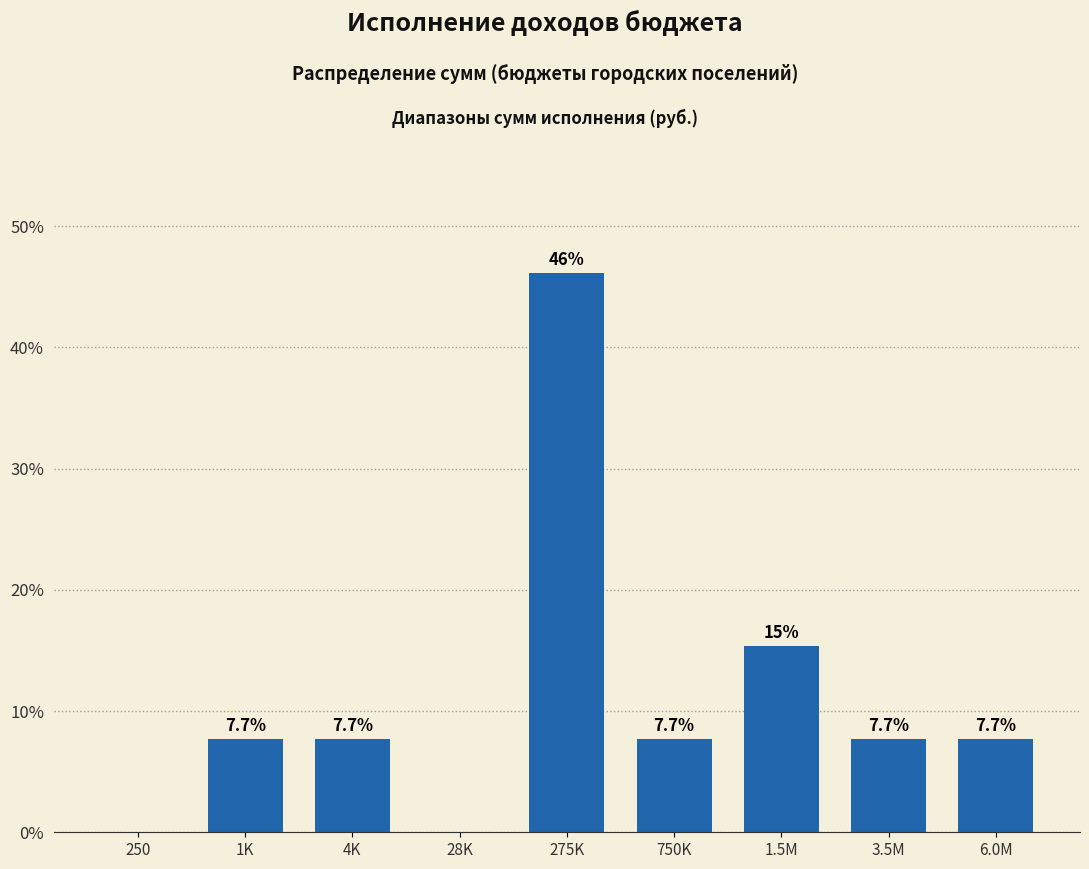

Reading left to right, transcribe all the data shown in this chart.

250=0.0	1K=7.7	4K=7.7	28K=0.0	275K=46.2	750K=7.7	1.5M=15.4	3.5M=7.7	6.0M=7.7